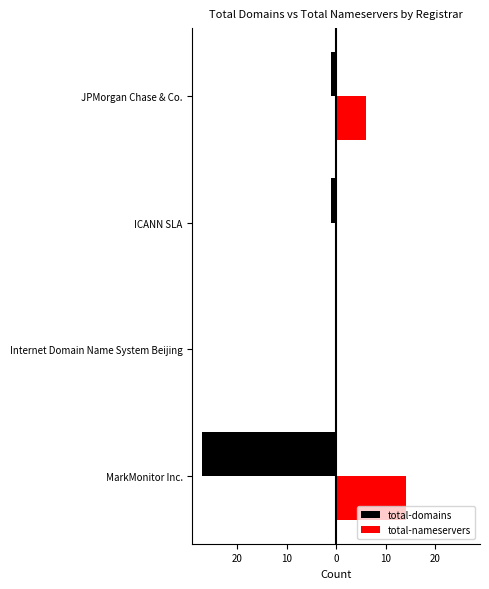

What is the difference between the second highest and second lowest values in the total-nameservers series?

6